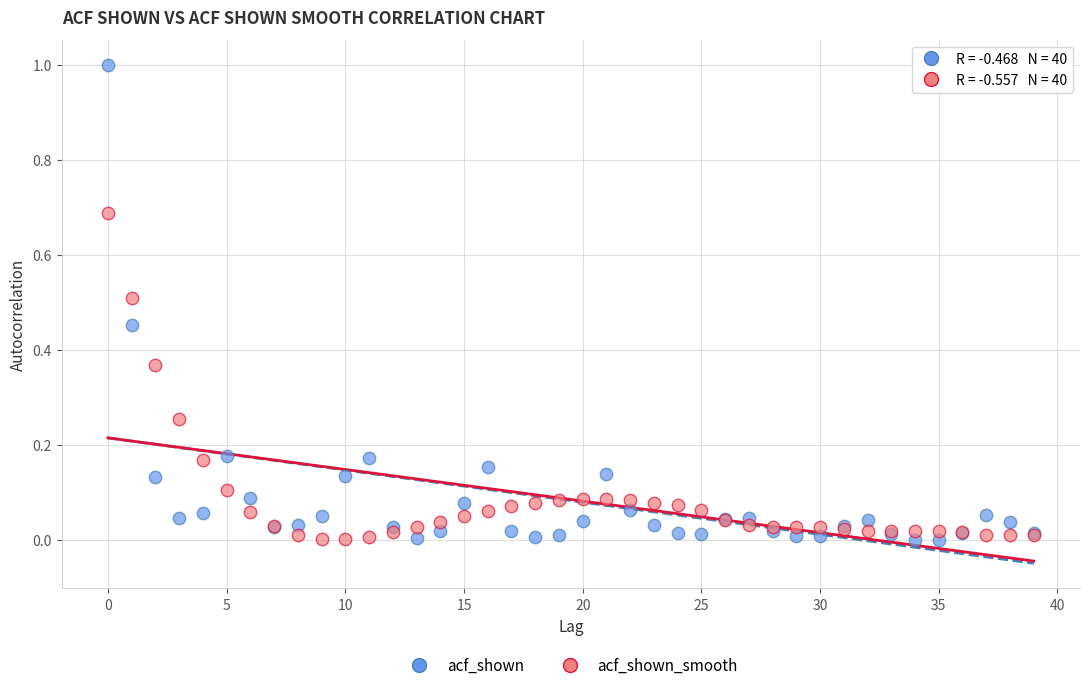

Which series has the largest Y range (max minus min)?

acf_shown